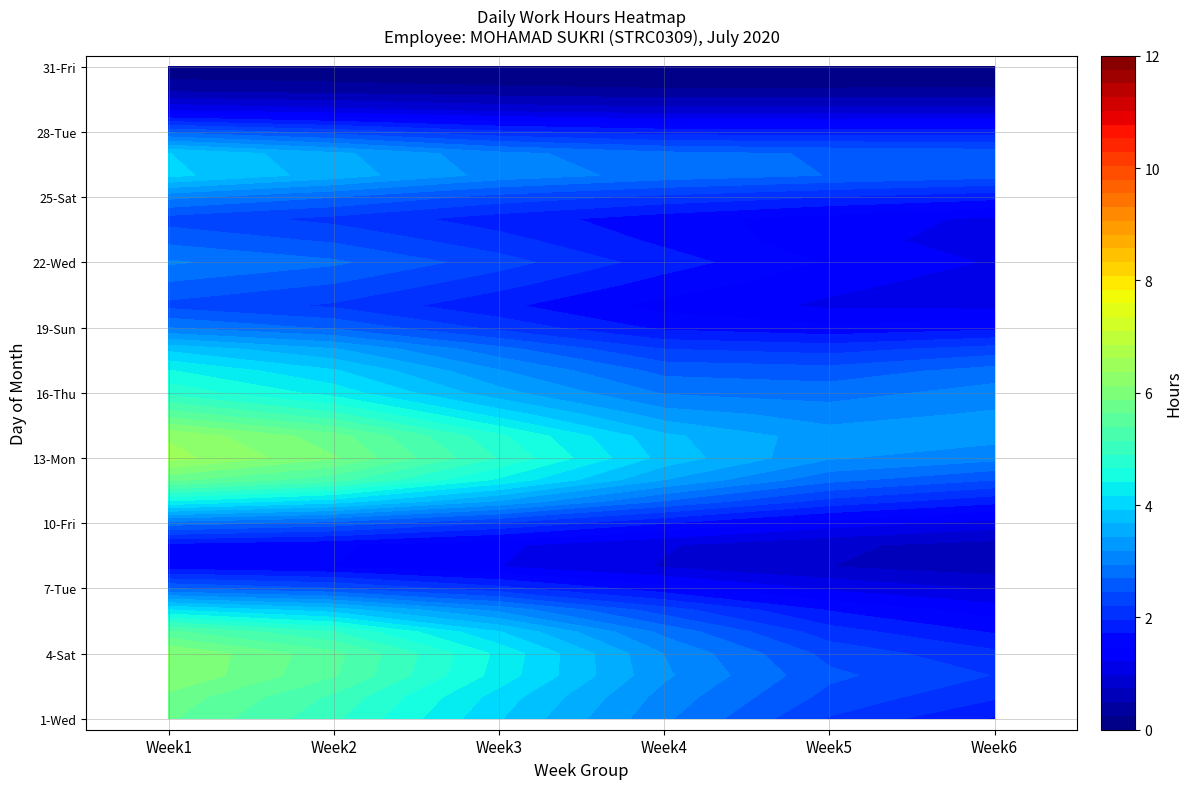

Rank the series at 7 from lowest to highest value.

1, 2, 3, 4, 5, 6